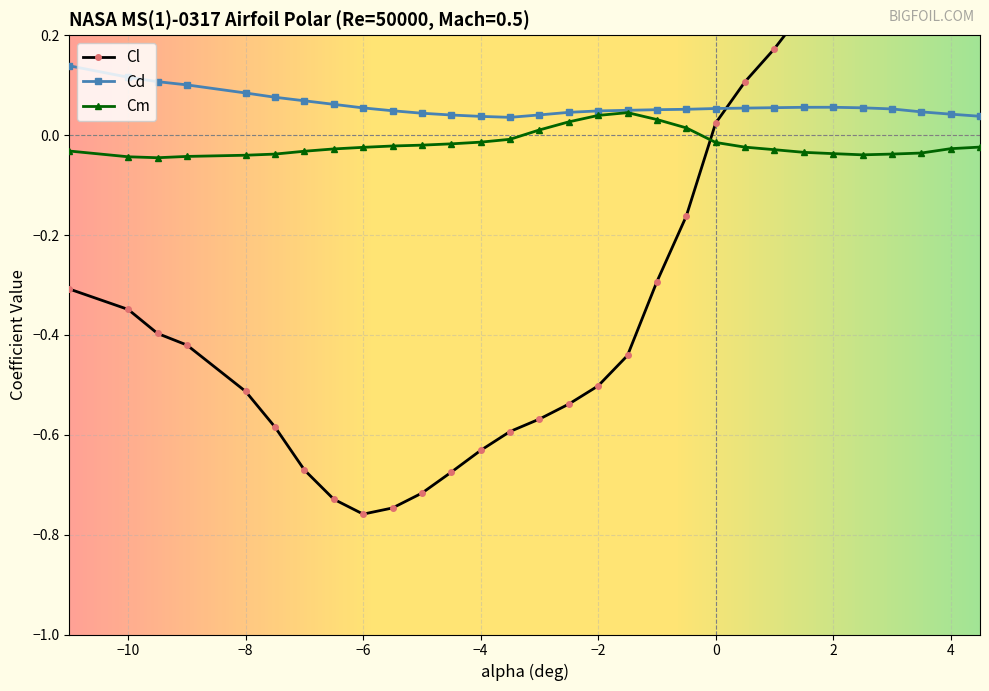

Which series changed the most between 0.5 and 2.5?

Cl